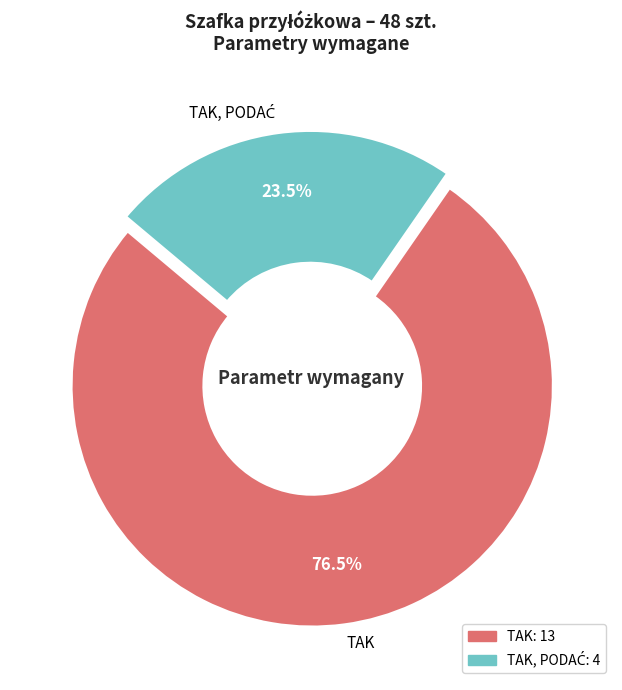

Does TAK represent more than half of the total?

Yes